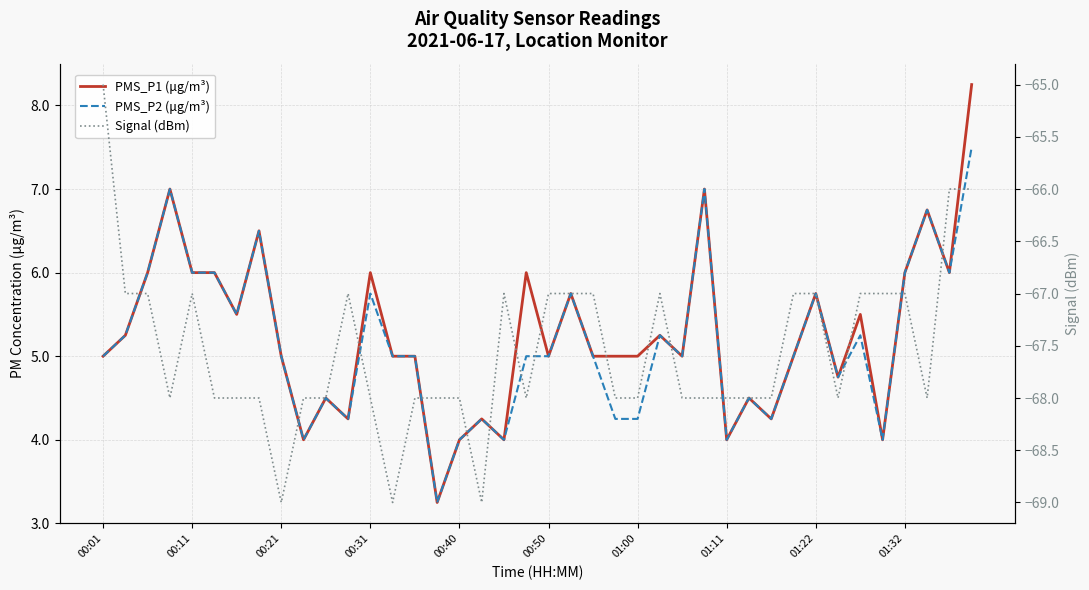

Reading right to left, what are all the values shown in this chart?

PMS_P1 (μg/m³): 8.2	6.0	6.8	6.0	4.0	5.5	4.8	5.8	5.0	4.2	4.5	4.0	7.0	5.0	5.2	5.0	5.0	5.0	5.8	5.0	6.0	4.0	4.2	4.0	3.2	5.0	5.0	6.0	4.2	4.5	4.0	5.0	6.5	5.5	6.0	6.0	7.0	6.0	5.2	5.0
PMS_P2 (μg/m³): 7.5	6.0	6.8	6.0	4.0	5.2	4.8	5.8	5.0	4.2	4.5	4.0	7.0	5.0	5.2	4.2	4.2	5.0	5.8	5.0	5.0	4.0	4.2	4.0	3.2	5.0	5.0	5.8	4.2	4.5	4.0	5.0	6.5	5.5	6.0	6.0	7.0	6.0	5.2	5.0
Signal (dBm): -66.0	-66.0	-68.0	-67.0	-67.0	-67.0	-68.0	-67.0	-67.0	-68.0	-68.0	-68.0	-68.0	-68.0	-67.0	-68.0	-68.0	-67.0	-67.0	-67.0	-68.0	-67.0	-69.0	-68.0	-68.0	-68.0	-69.0	-68.0	-67.0	-68.0	-68.0	-69.0	-68.0	-68.0	-68.0	-67.0	-68.0	-67.0	-67.0	-65.0